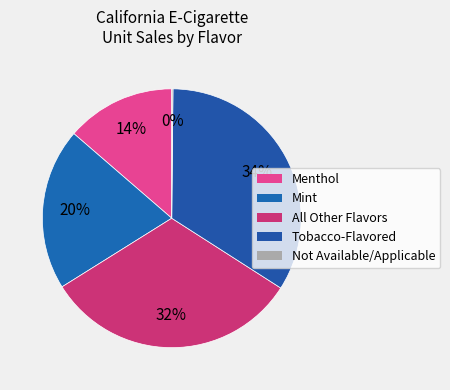

Is the sum of Mint and Not Available/Applicable greater than half?

No